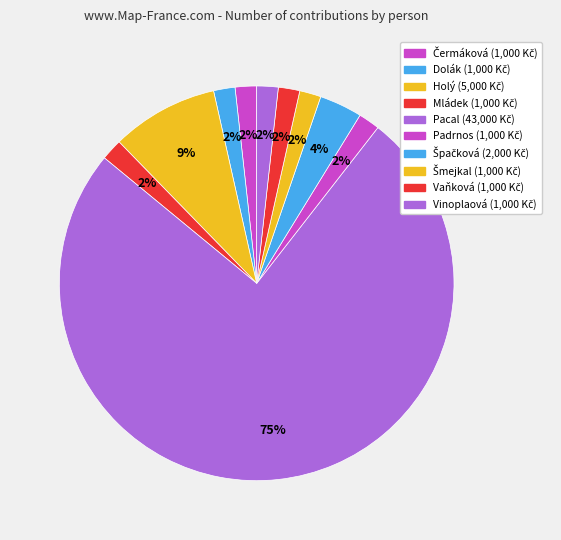

Rank the categories by value from highest to lowest.

Pacal, Holý, Špačková, Čermáková, Dolák, Mládek, Padrnos, Šmejkal, Vaňková, Vinoplaová